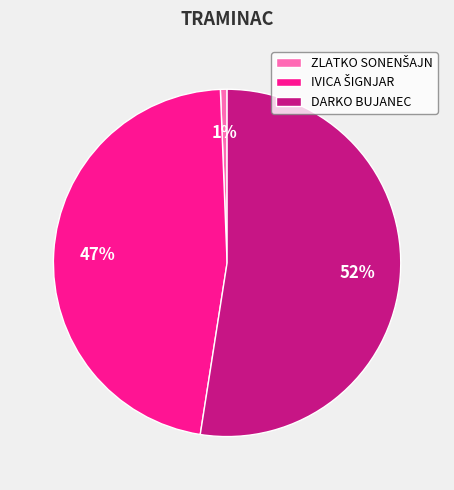

To the nearest percent, what is the average slice percentage?

33%